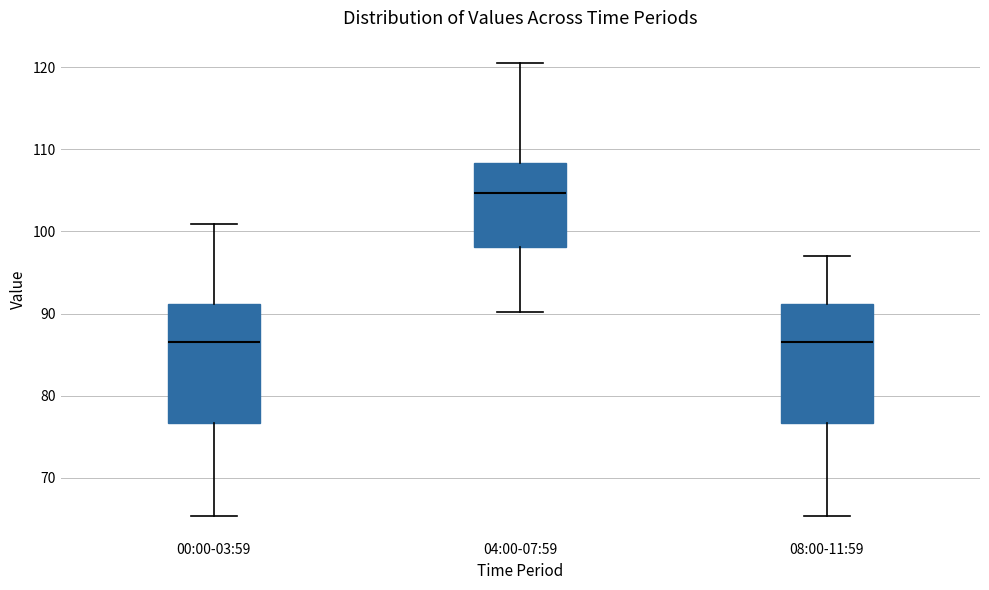

Reading left to right, transcribe this box plot: for each box, give where its median line is, the range the box spans, and where its two whiskers end, as read against the y-axis. The values are not printed on the chart, so give them approximately, as read against the axis.

00:00-03:59: median 87, box 77 to 91, whiskers 65 to 101
04:00-07:59: median 105, box 98 to 108, whiskers 90 to 121
08:00-11:59: median 87, box 77 to 91, whiskers 65 to 97